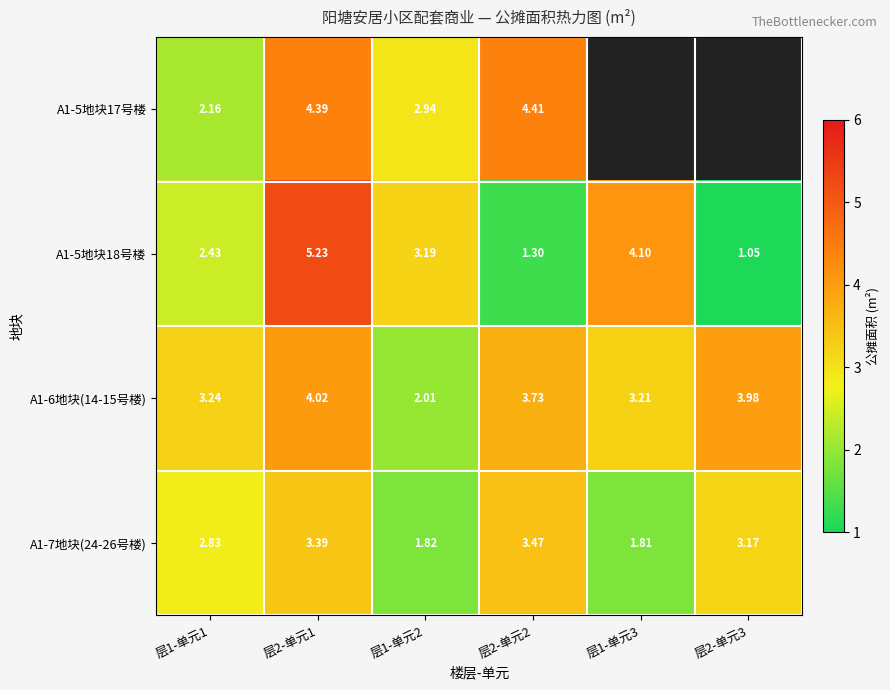

The value of A1-5地块17号楼 at 层2-单元1 is 7.7. True or false?

False